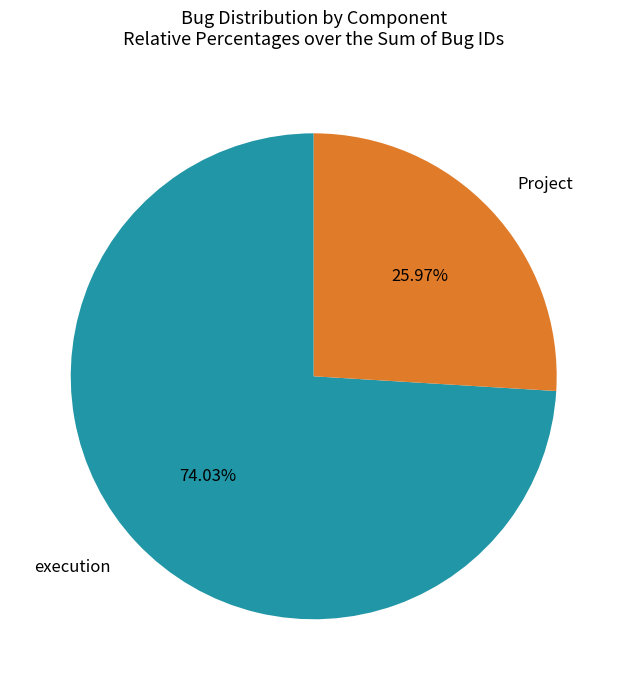

What is the majority slice?

execution